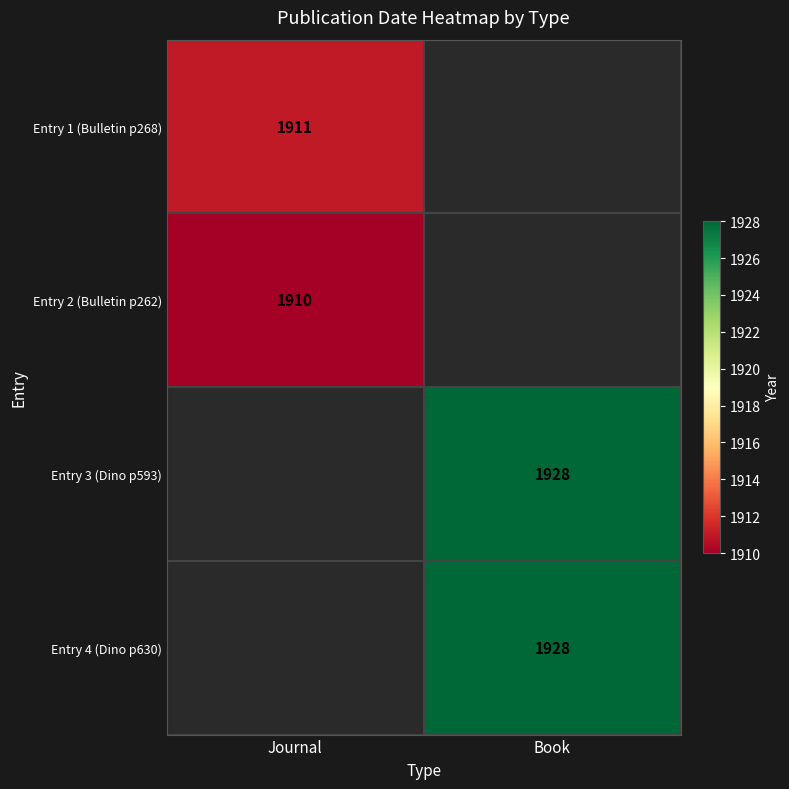

True or false: Entry 3 (Dino p593) has a value of 1928 at Book.

True